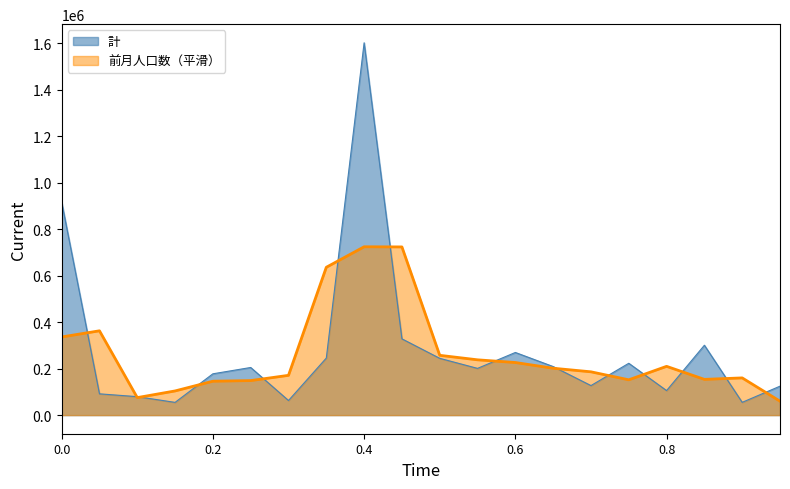

What is the lowest value of the 前月人口数（平滑） series?

59849.7